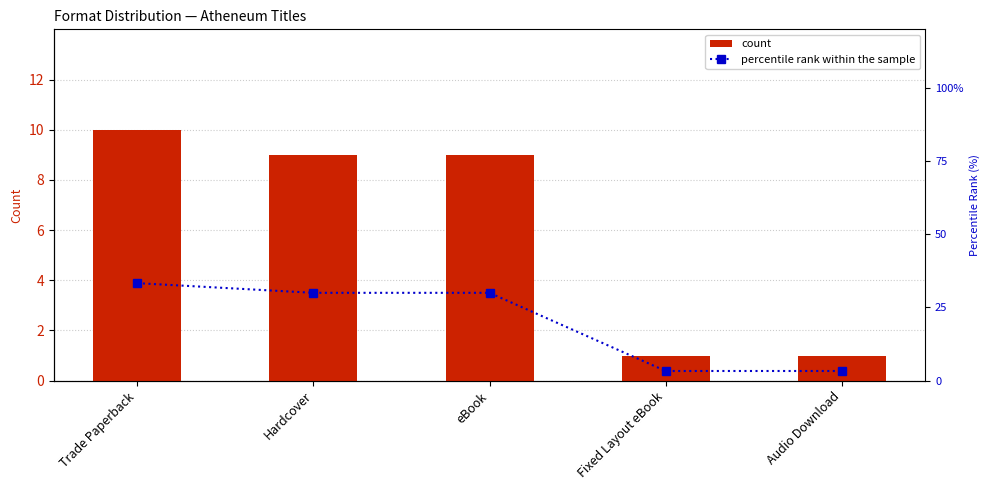

Reading left to right, extract all data points from this chart.

count: Trade Paperback=10.0	Hardcover=9.0	eBook=9.0	Fixed Layout eBook=1.0	Audio Download=1.0
percentile rank within the sample: Trade Paperback=33.3	Hardcover=30.0	eBook=30.0	Fixed Layout eBook=3.3	Audio Download=3.3